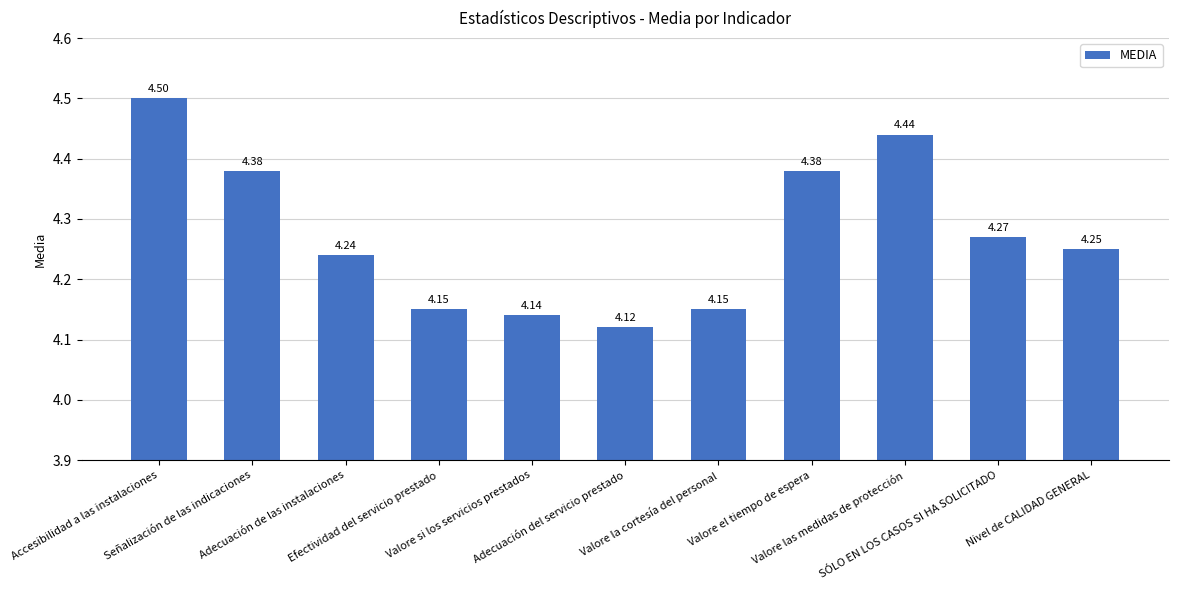

What is the sum of all values?

47.0